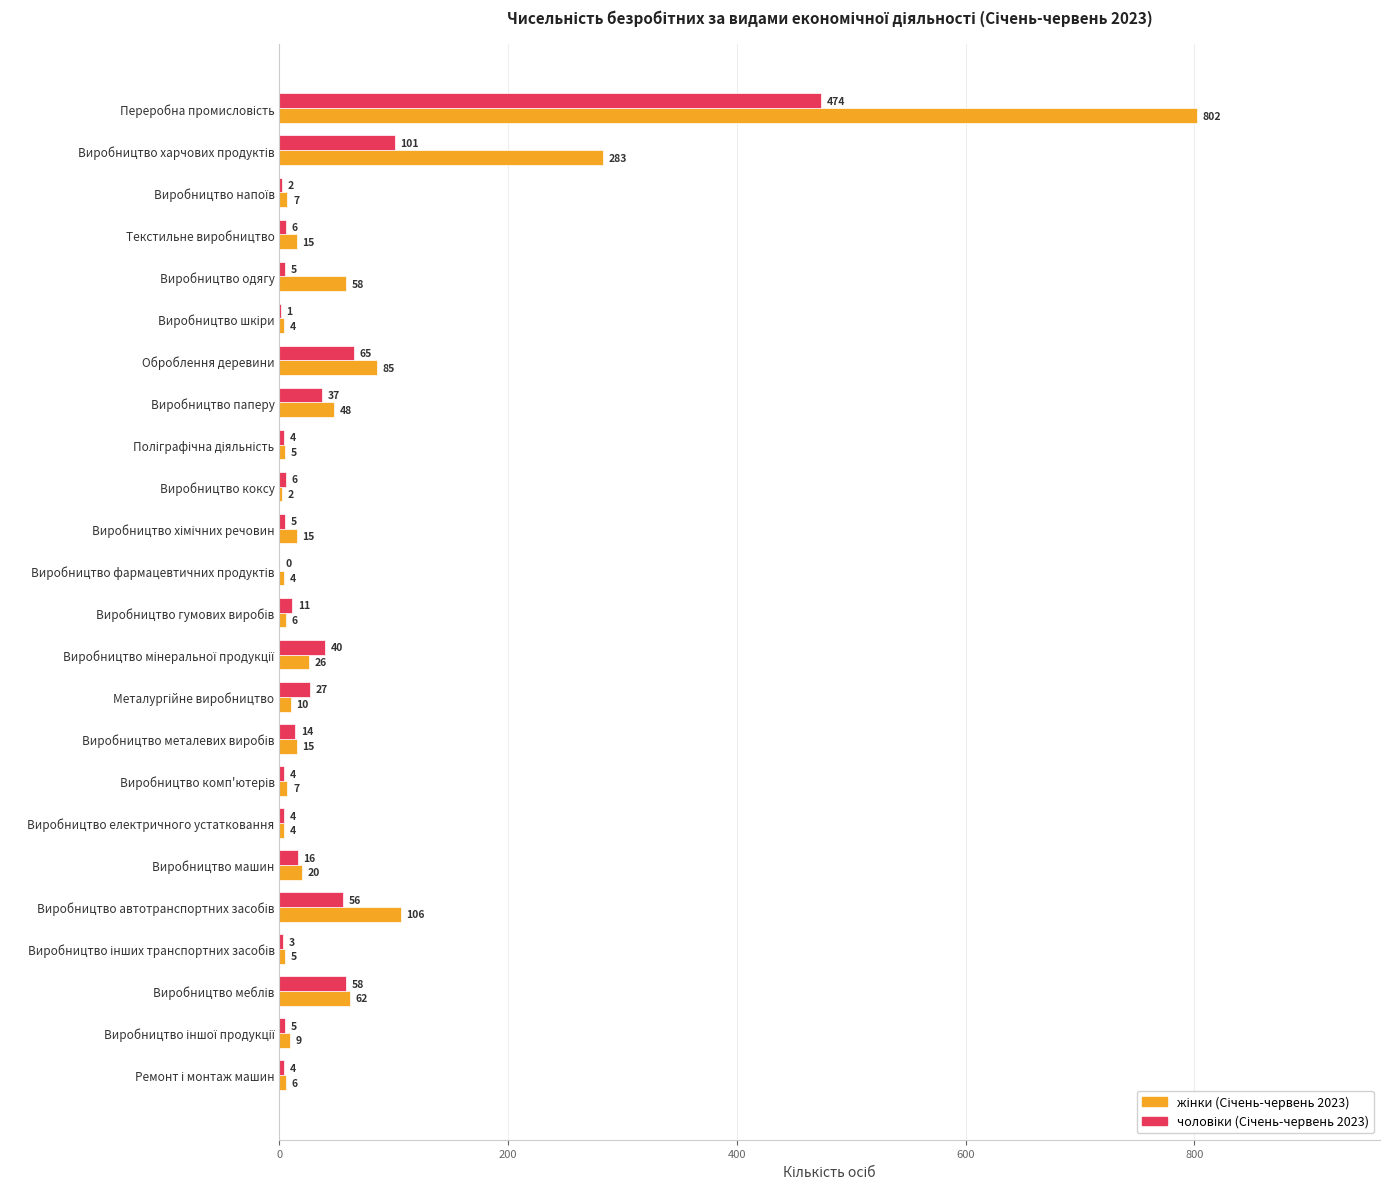

What is the greatest value displayed?

802